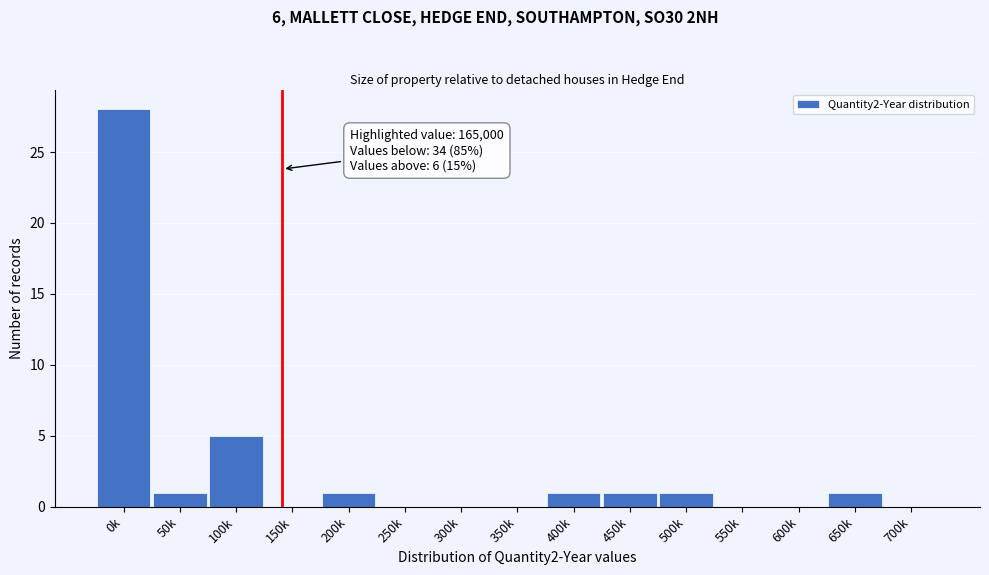

Reading left to right, what are all the values shown in this chart?

0k=28	50k=1	100k=5	150k=0	200k=1	250k=0	300k=0	350k=0	400k=1	450k=1	500k=1	550k=0	600k=0	650k=1	700k=0